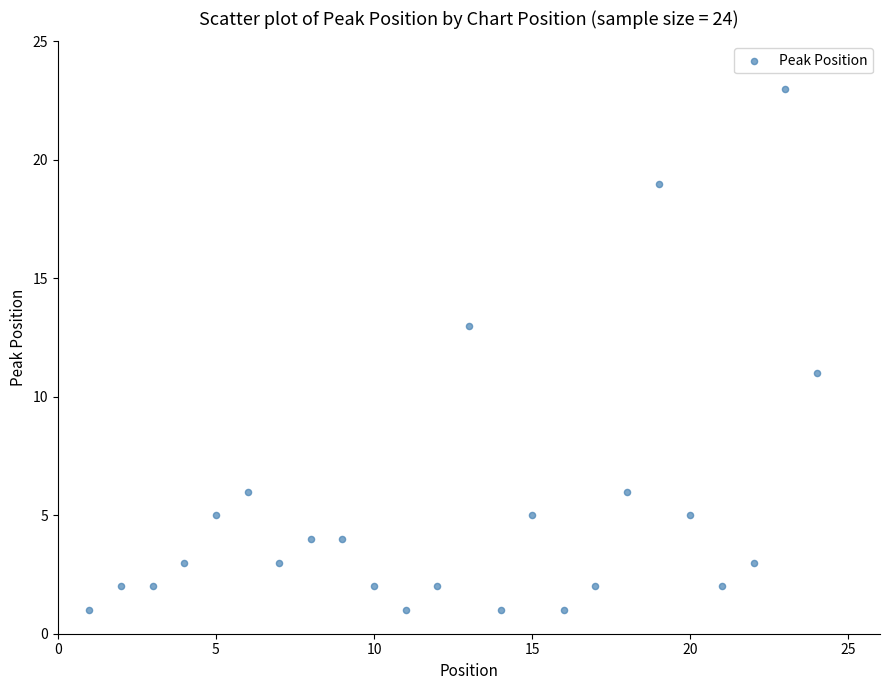

What is the range of X values (max minus min)?

23